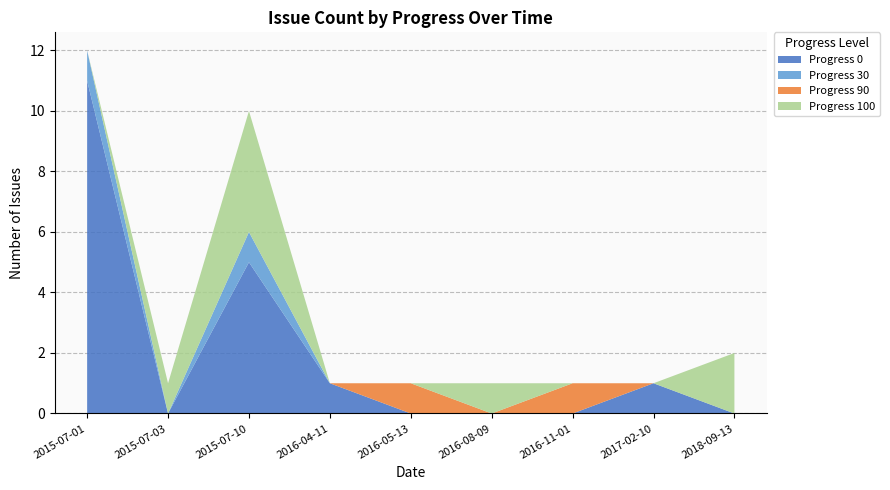

At which category is the sum across all series the highest?

2015-07-01